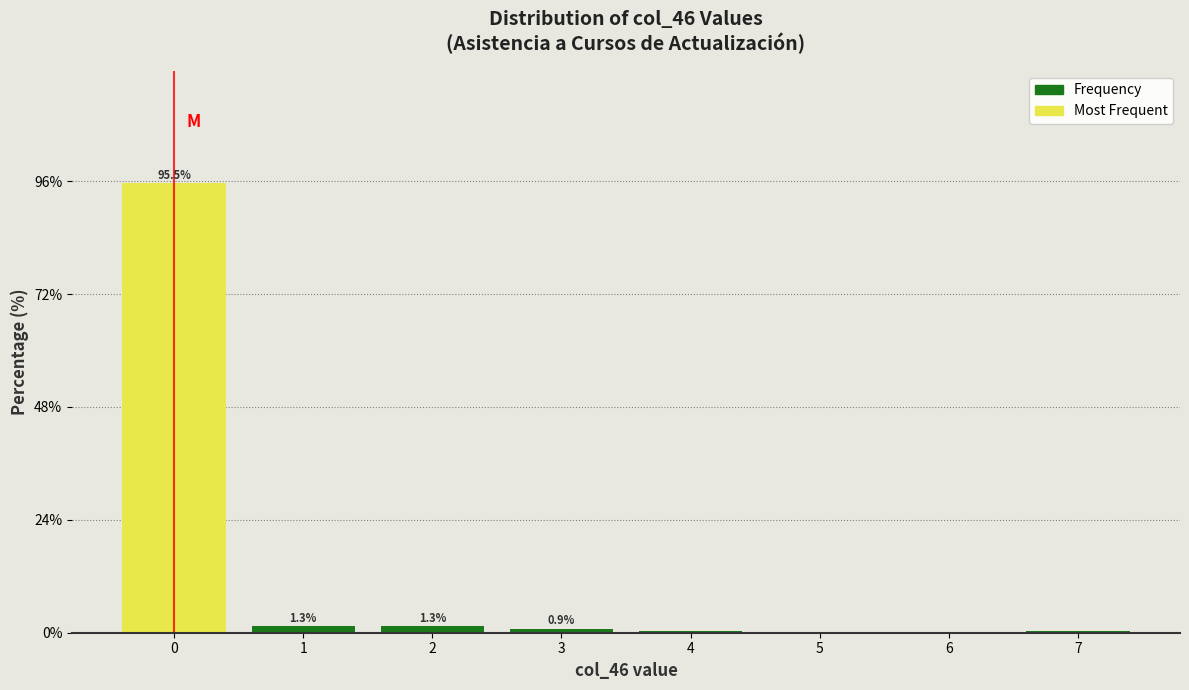

What is the sum of the values at 3 and 1?

2.2